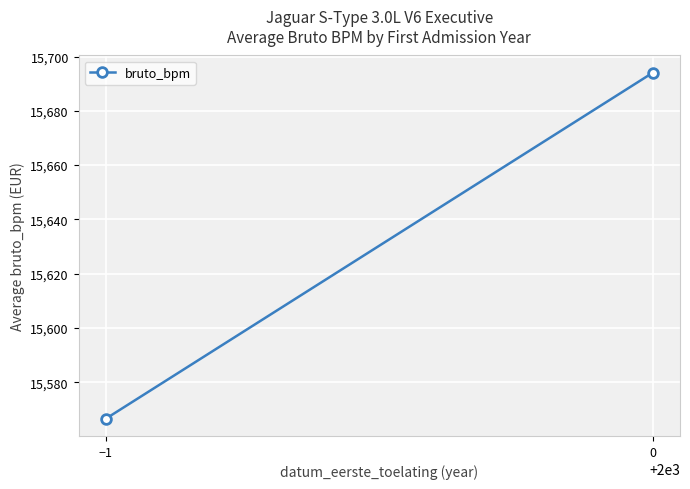

What is the approximate value at −1?

15566.5